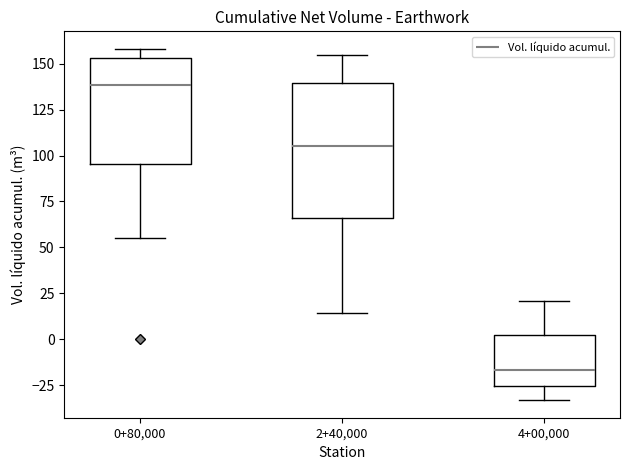

Where is the upper edge of the box for 2+40,000 on the y-axis? The values are not printed on the chart, so give them approximately, as read against the axis.

140